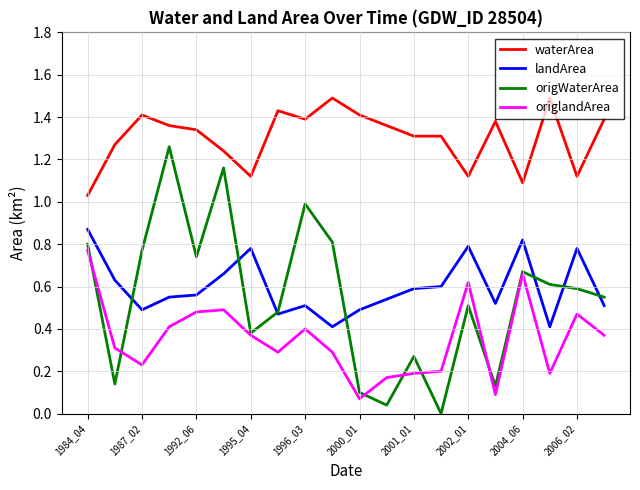

Which series has the largest total across all categories?

waterArea